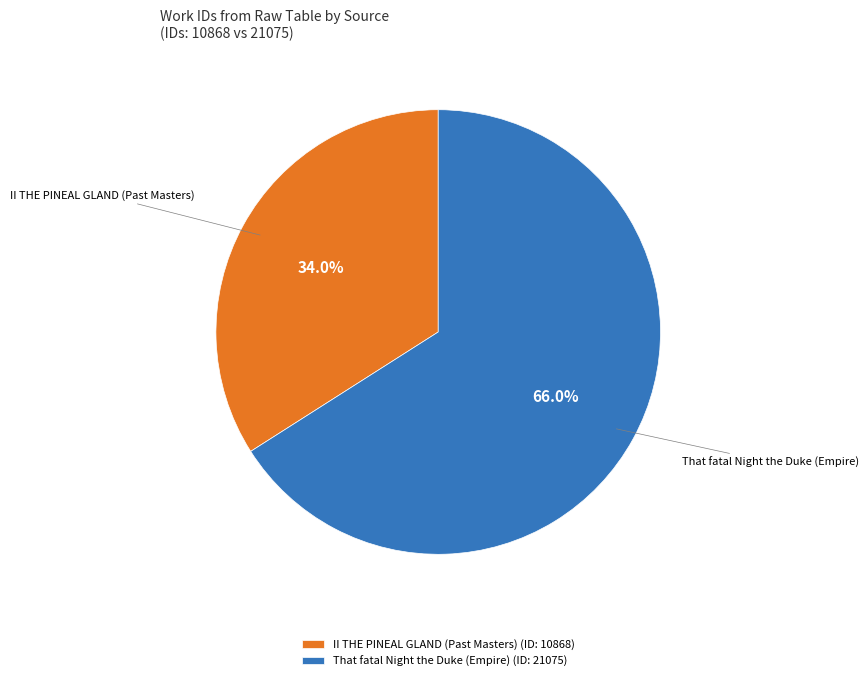

What percentage is the That fatal Night the Duke (Empire) slice, to the nearest percent?

66%